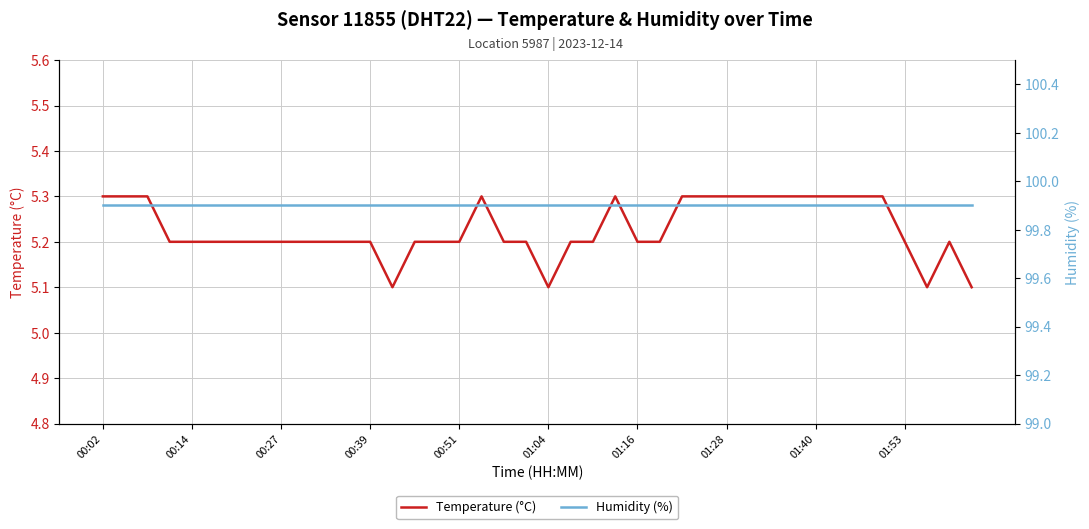

Is it true that Temperature (°C) equals 5.3 at 01:40?

True